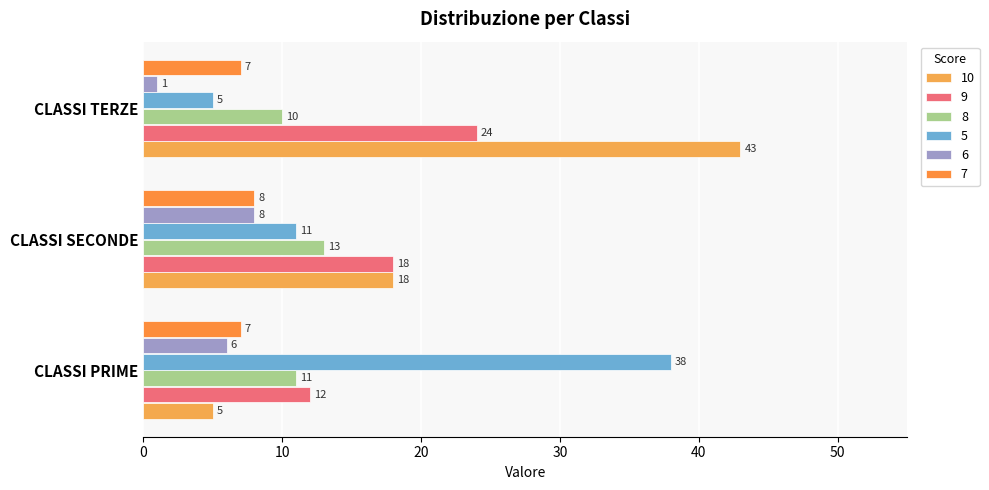

At how many categories does at least one series exceed 10?

3